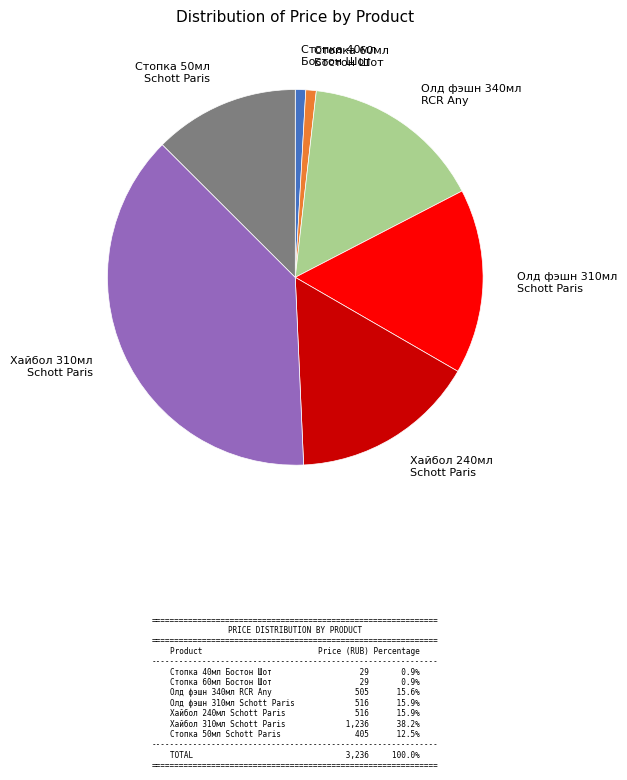

Which slice is the largest?

Хайбол 310мл Schott Paris